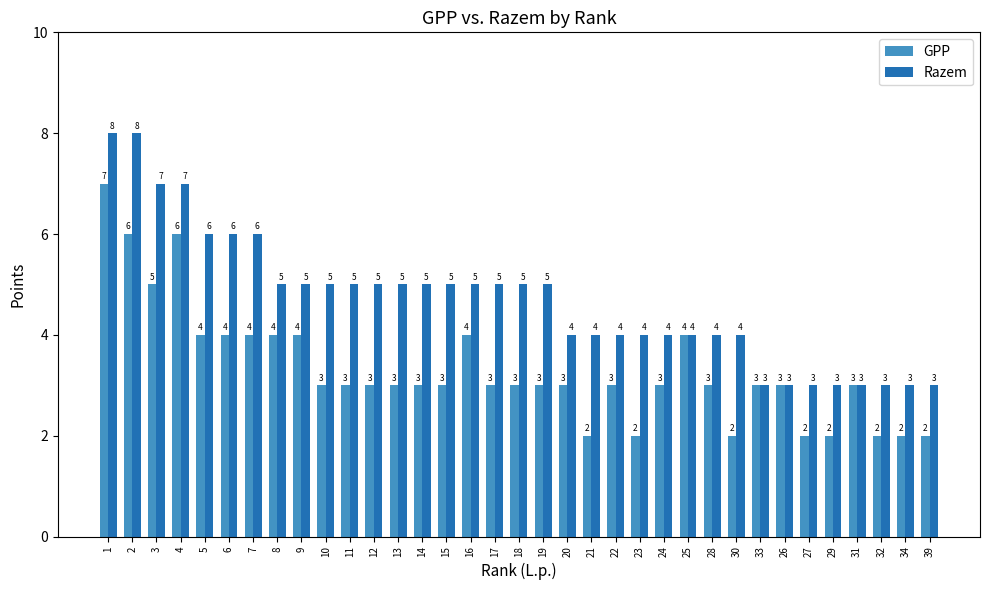

What is the maximum value shown in the chart?

8